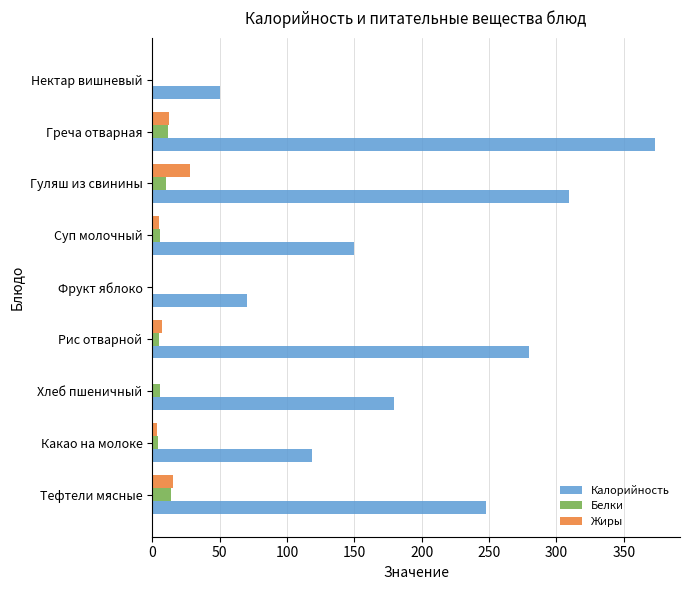

Which series has the largest total across all categories?

Калорийность